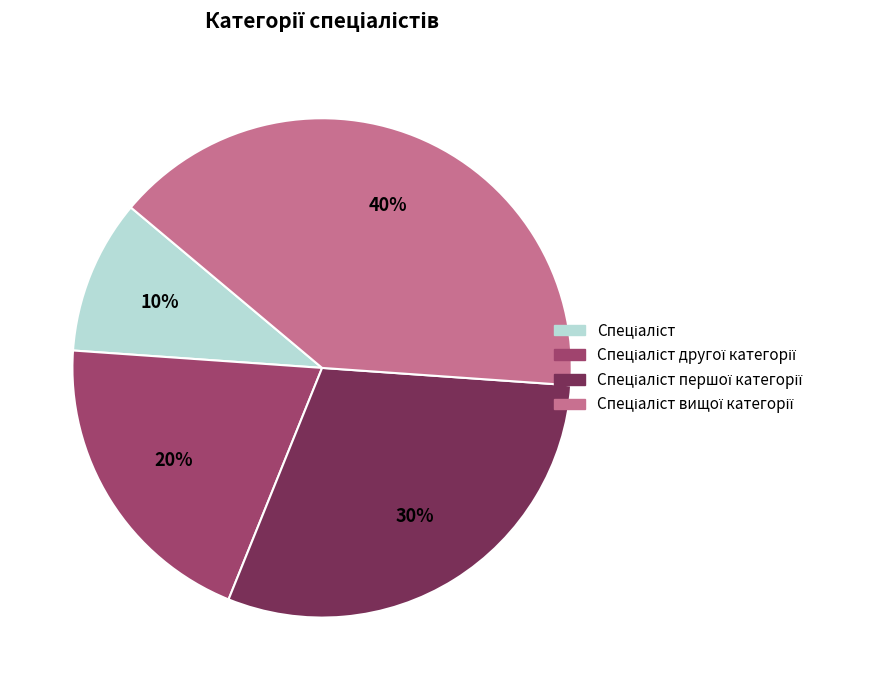

To the nearest percent, what is the difference between the largest and smallest slice percentages?

30%